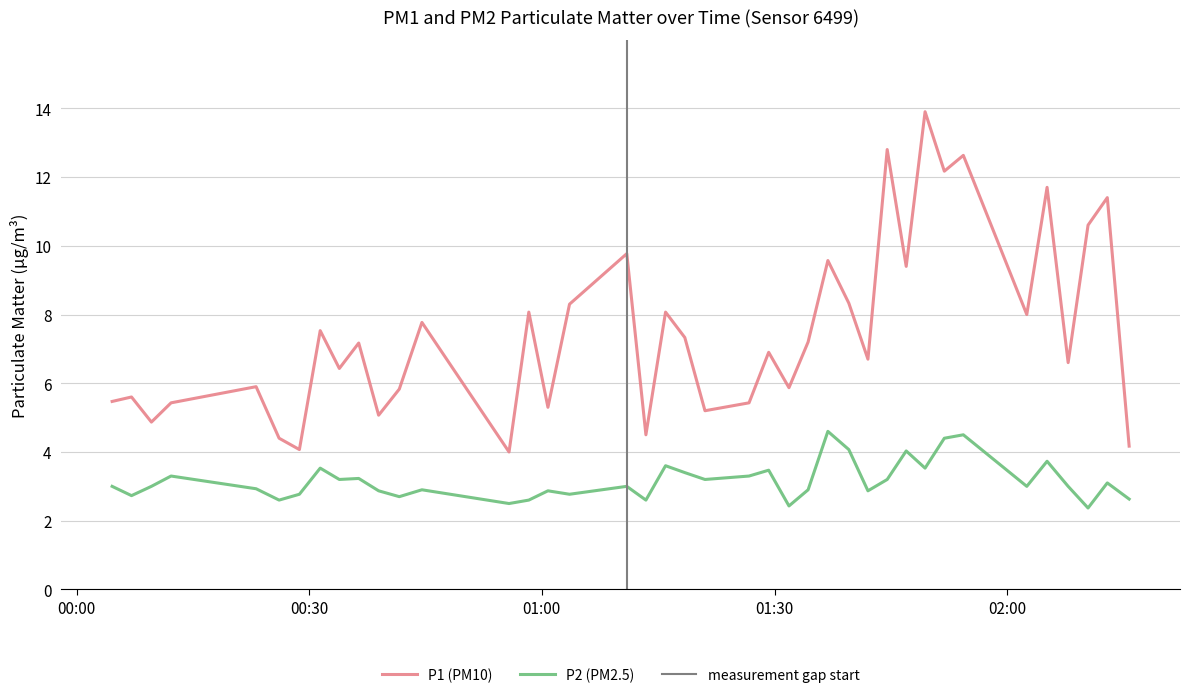

Is this an area chart (filled region under the line)?

No